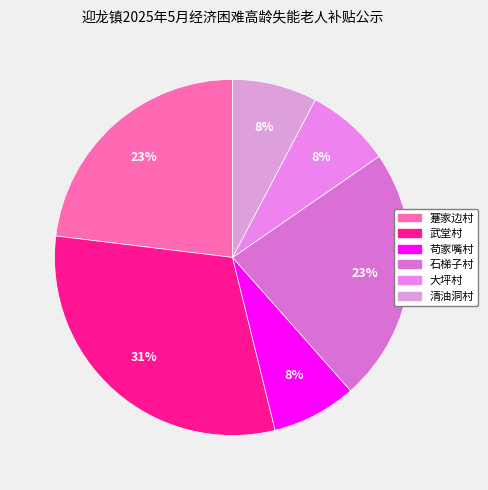

What is the largest slice in the pie chart?

武堂村